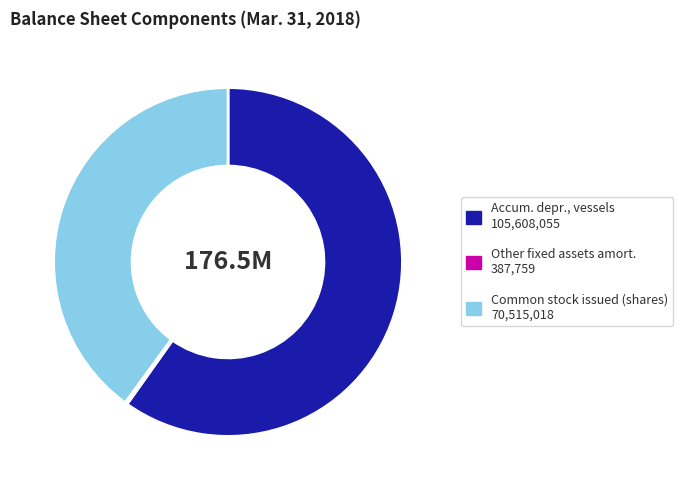

Does any single category account for the majority?

Yes